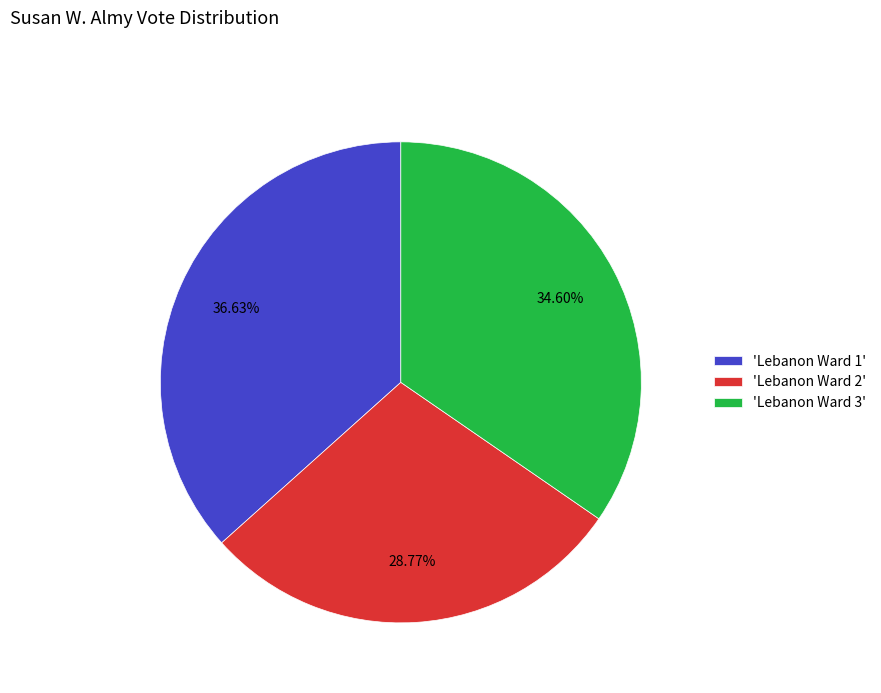

Rank the categories by value from highest to lowest.

'Lebanon Ward 1', 'Lebanon Ward 3', 'Lebanon Ward 2'